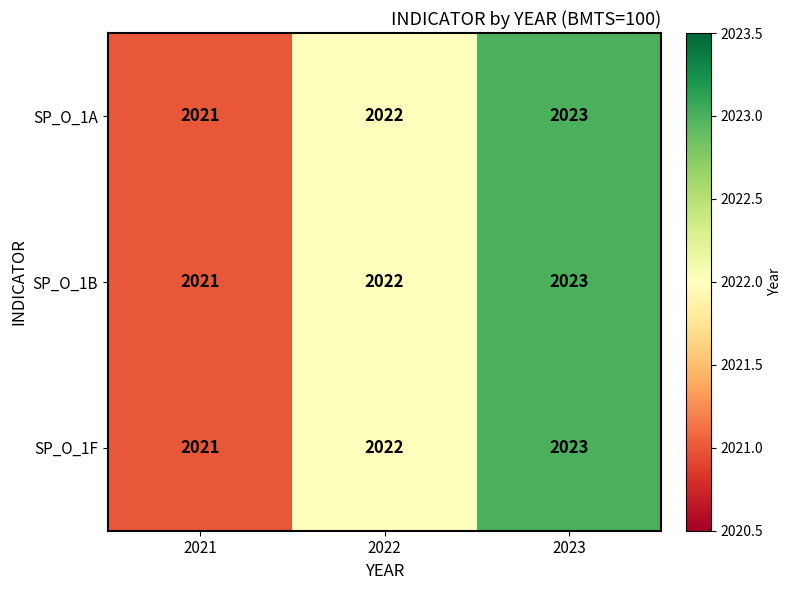

Reading left to right, transcribe all the data shown in this chart.

SP_O_1A: 2021=2021	2022=2022	2023=2023
SP_O_1B: 2021=2021	2022=2022	2023=2023
SP_O_1F: 2021=2021	2022=2022	2023=2023